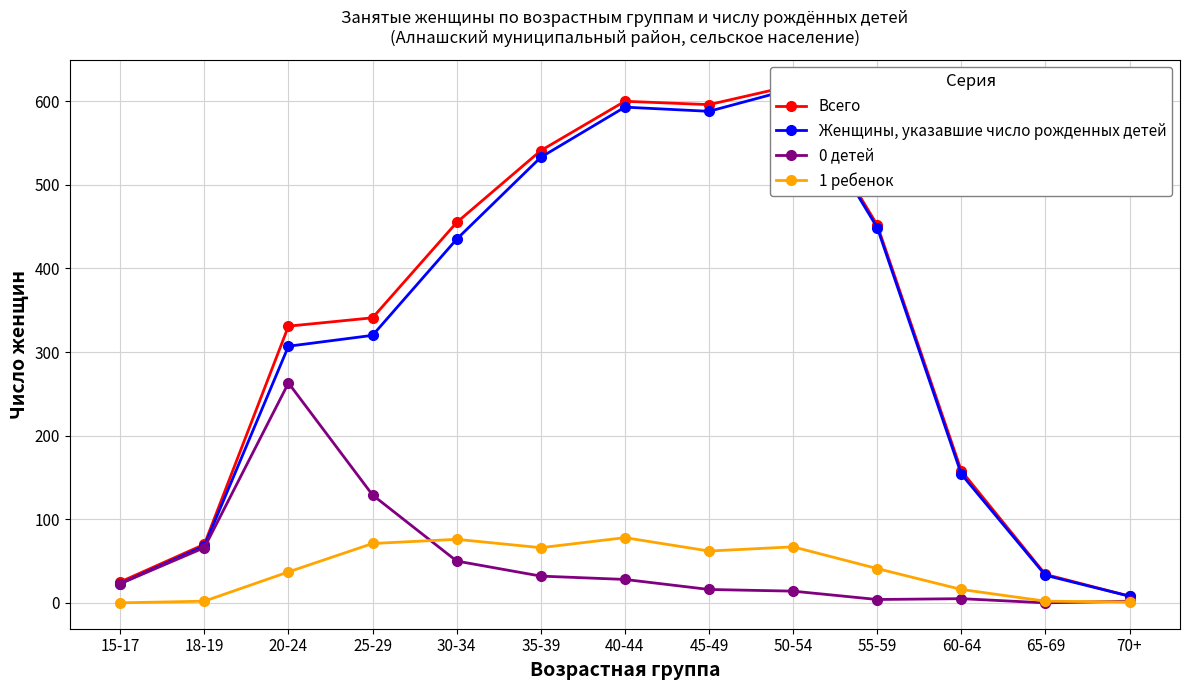

What value does the Всего series have at 65-69, to the nearest 50?

50